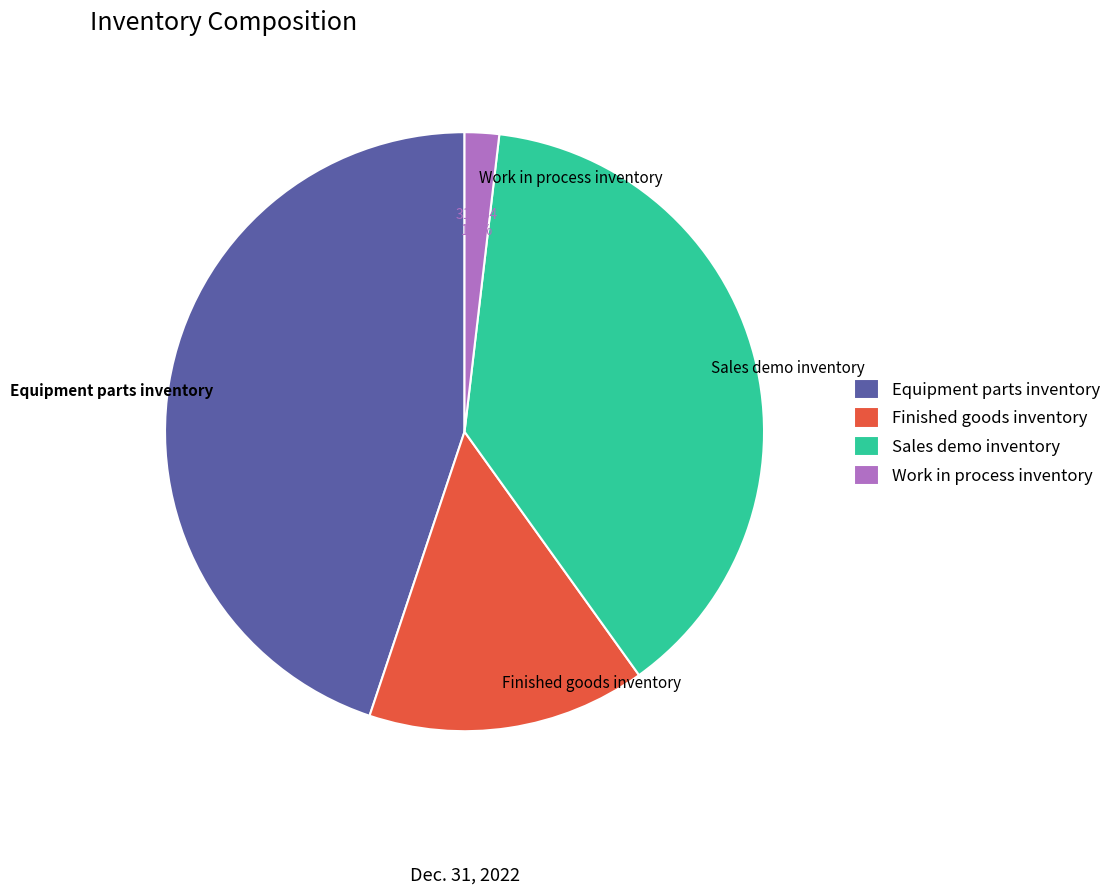

What is the largest slice in the pie chart?

Equipment parts inventory